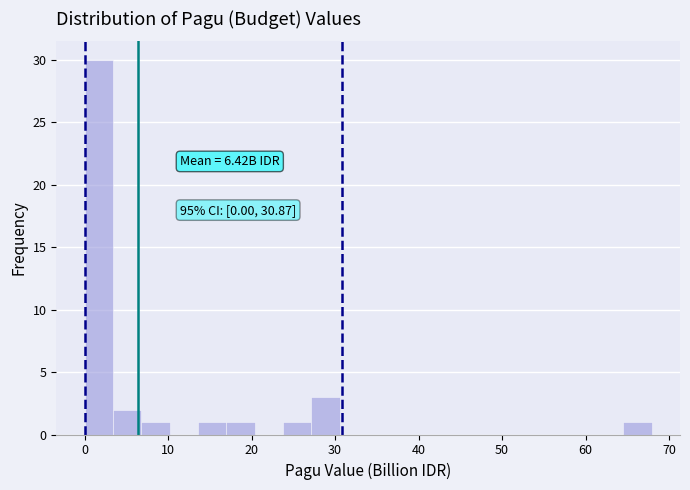

Around what value on the x-axis is the tallest bar? Give the approximate position of its centre, as read against the axis.

2